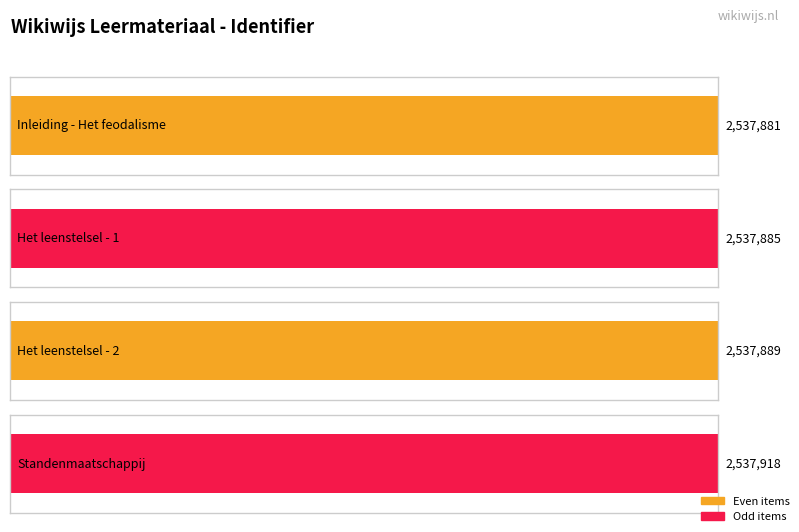

Reading left to right, transcribe all the data shown in this chart.

2537881	2537885	2537889	2537918